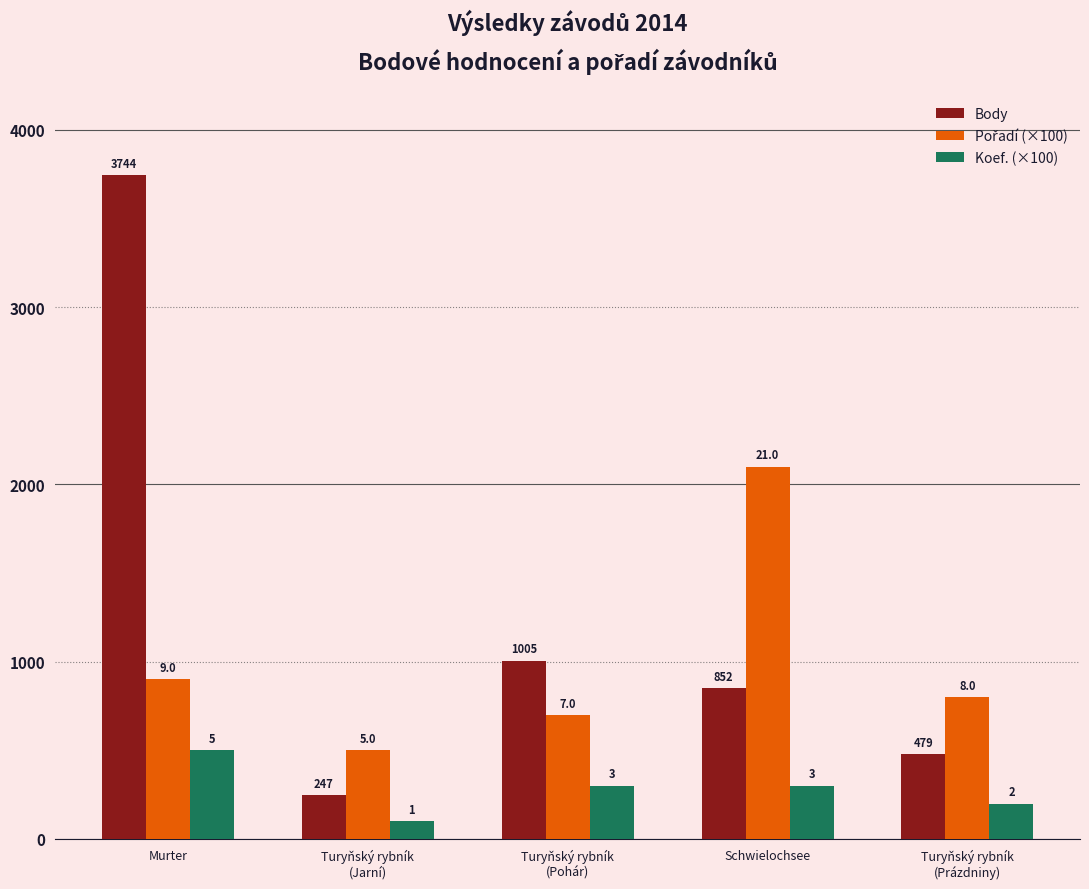

Which label corresponds to the smallest value in the chart?

Turyňský rybník
(Jarní)